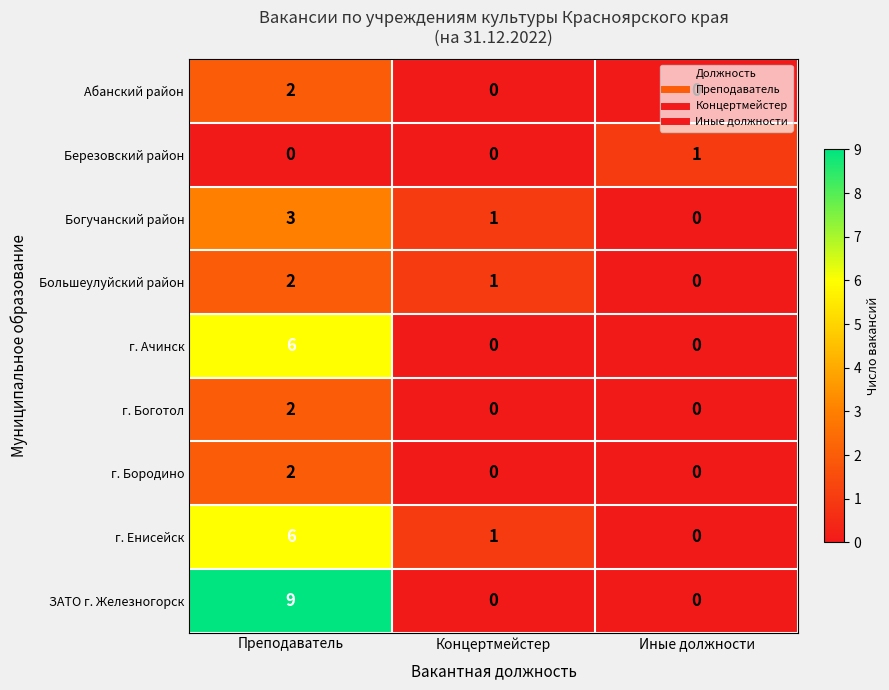

Which series has the largest range (max minus min)?

ЗАТО г. Железногорск